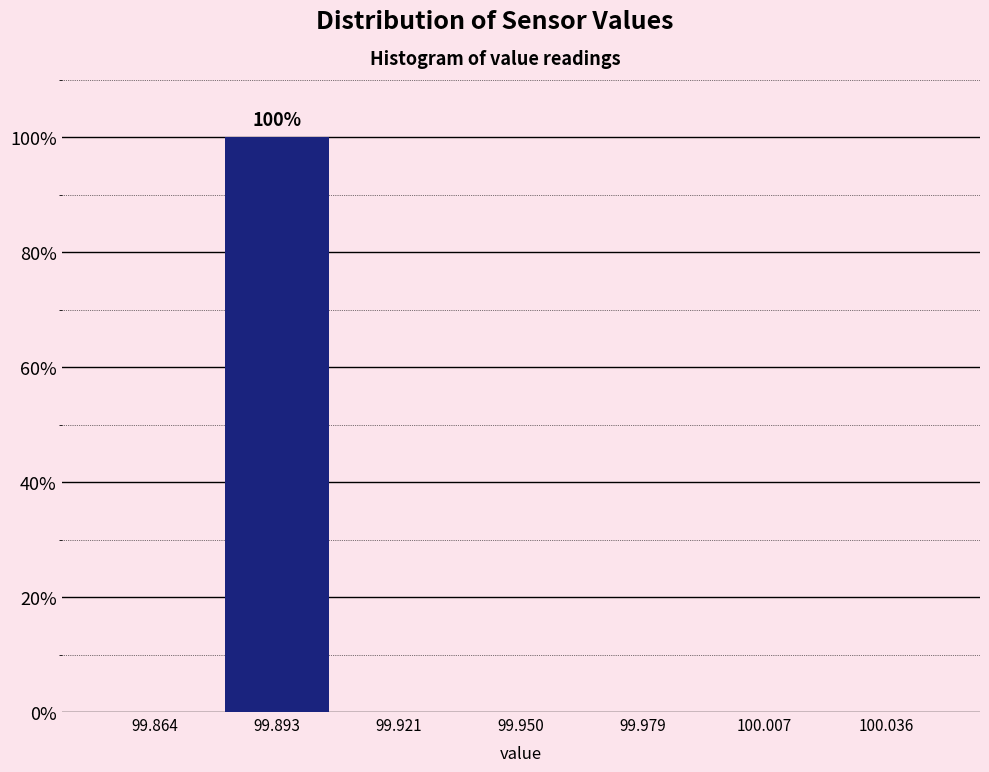

Over which range of the x-axis is the bar tallest?

99.880 to 99.905